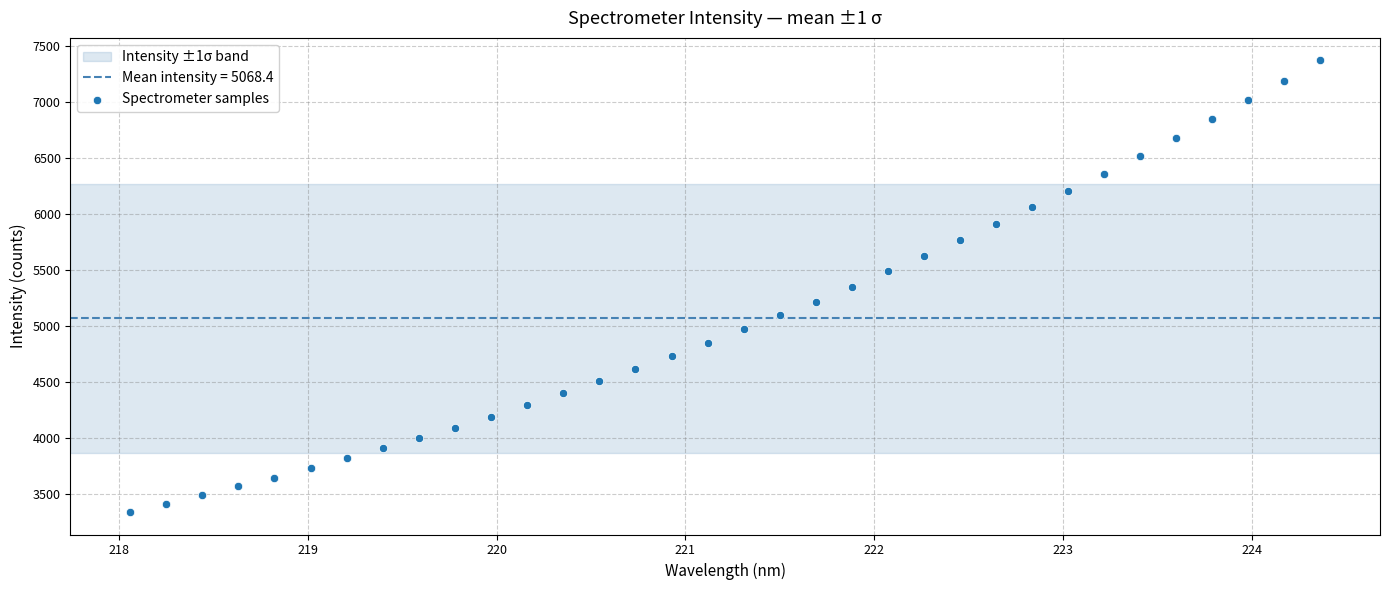

What is the range of Y values (max minus min)?

4023.5